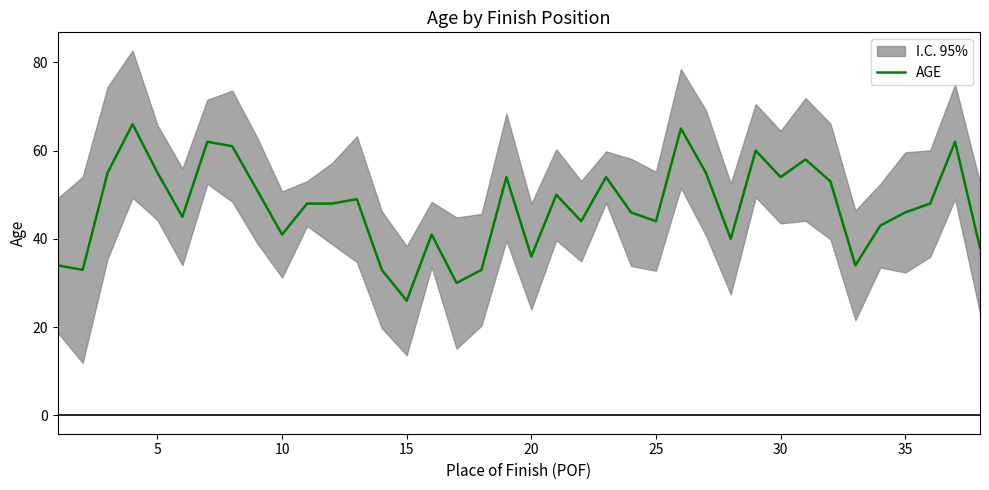

Reading left to right, transcribe all the data shown in this chart.

34	33	55	66	55	45	62	61	51	41	48	48	49	33	26	41	30	33	54	36	50	44	54	46	44	65	55	40	60	54	58	53	34	43	46	48	62	38